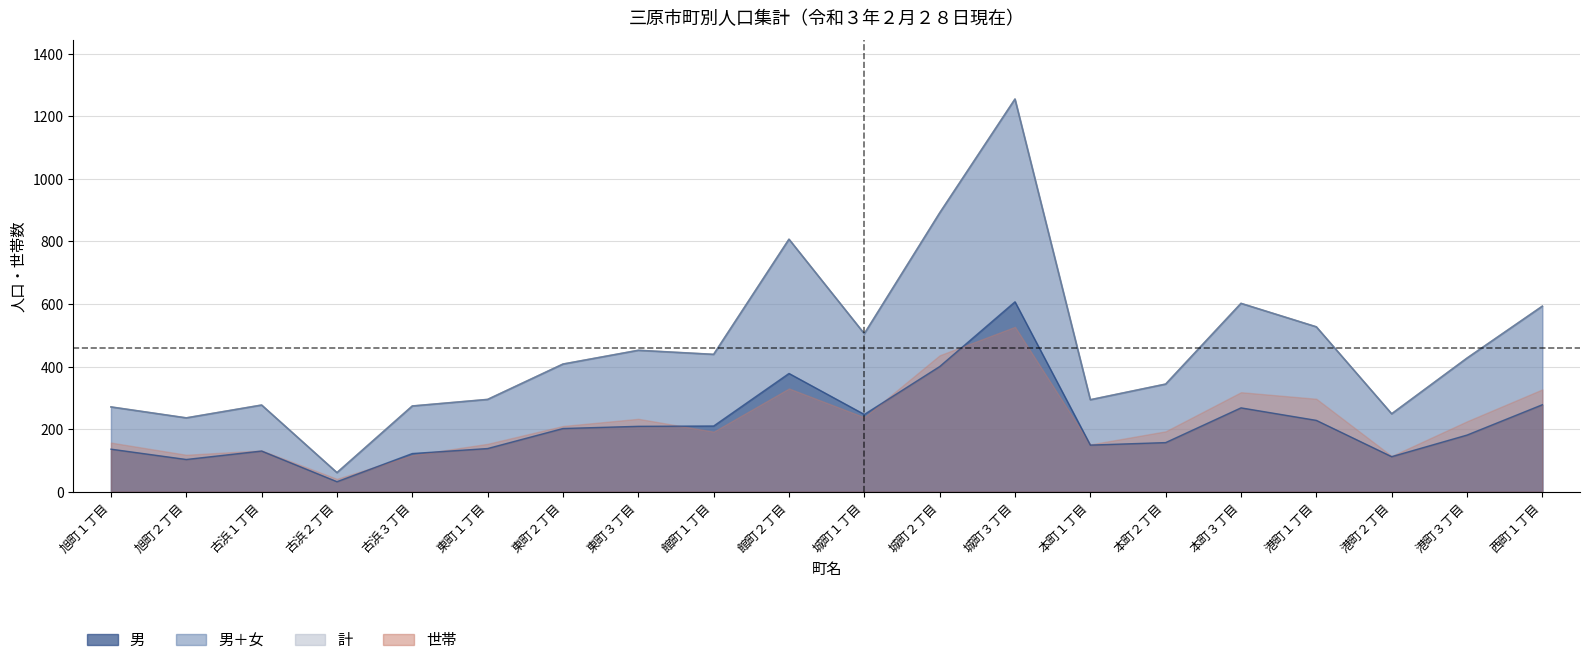

What is the label of the 14th point from the left?

本町１丁目